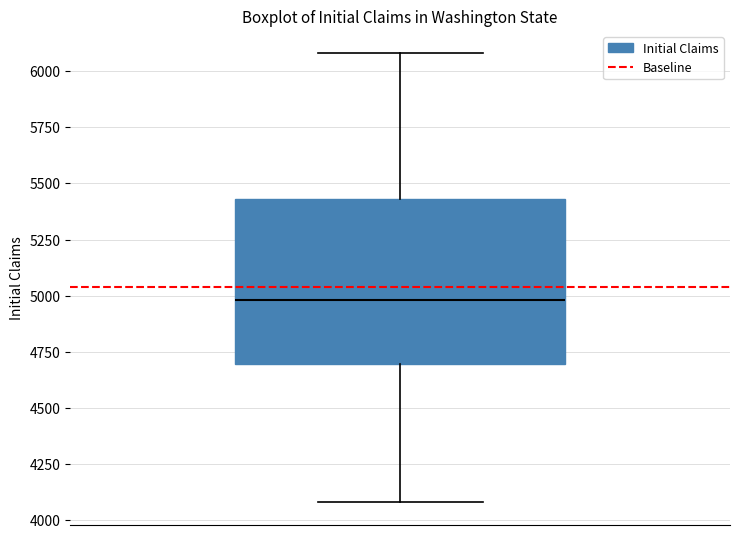

Where does the median line of the box sit on the y-axis? The values are not printed on the chart, so give them approximately, as read against the axis.

5000